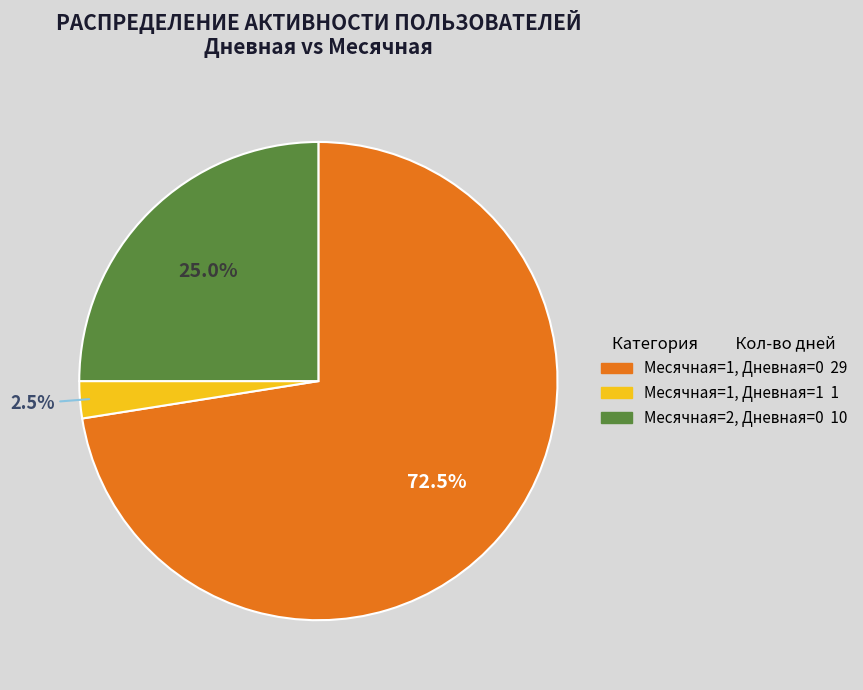

Is there a majority slice in this chart?

Yes